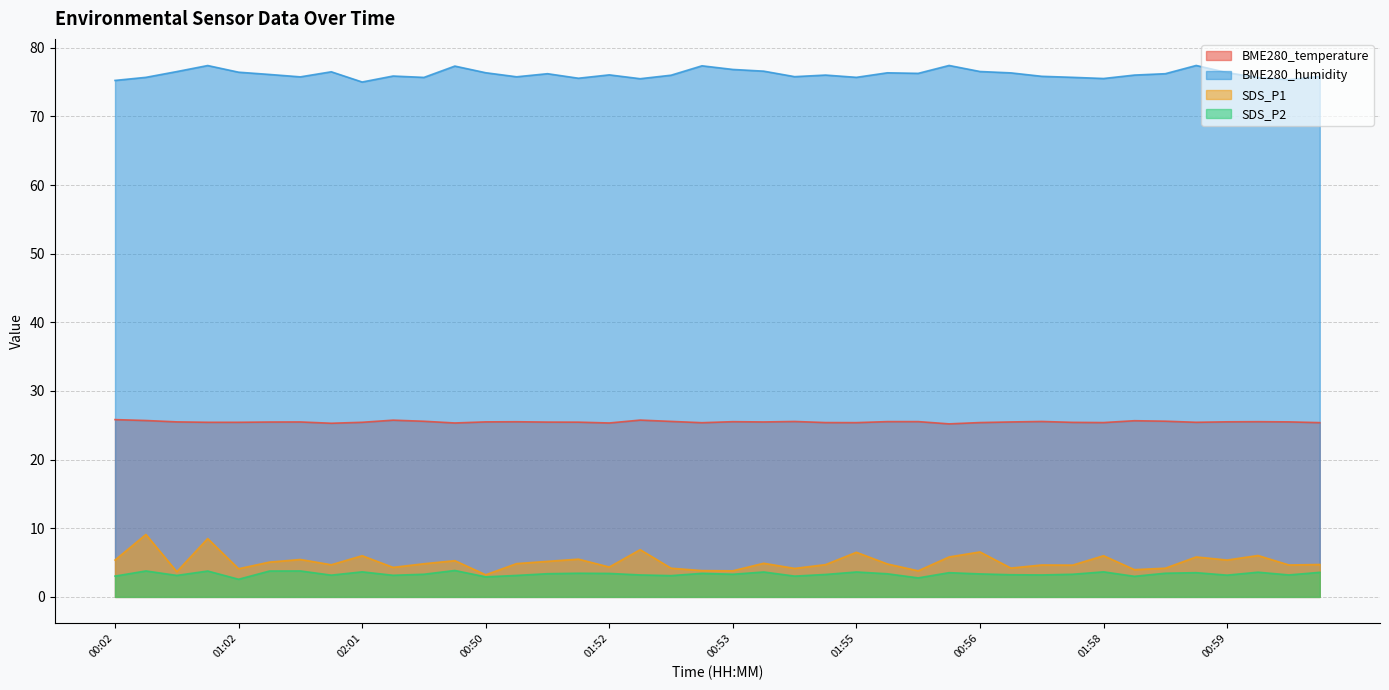

How many series are shown in this chart?

4